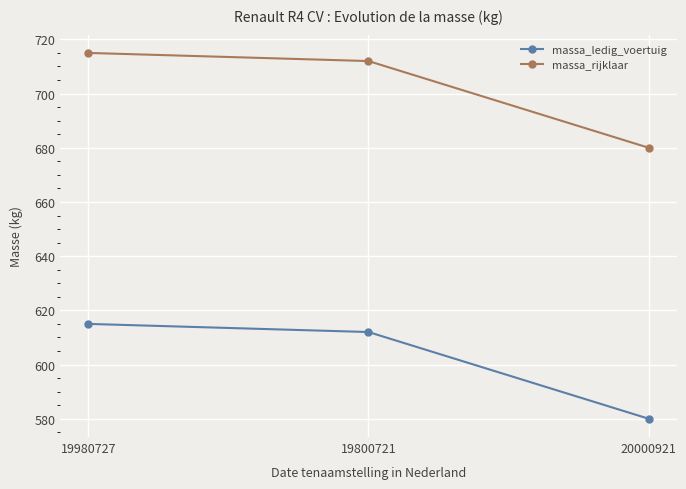

Rank the series at 20000921 from highest to lowest value.

massa_rijklaar, massa_ledig_voertuig